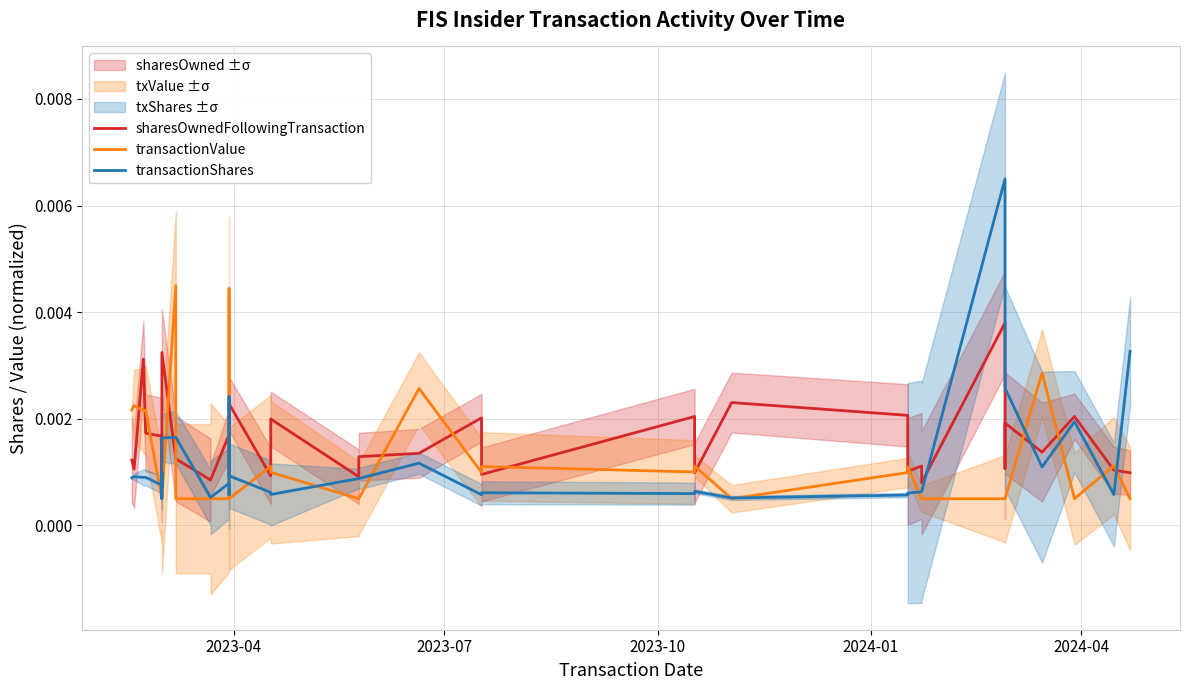

At how many categories does at least one series exceed 0?

40